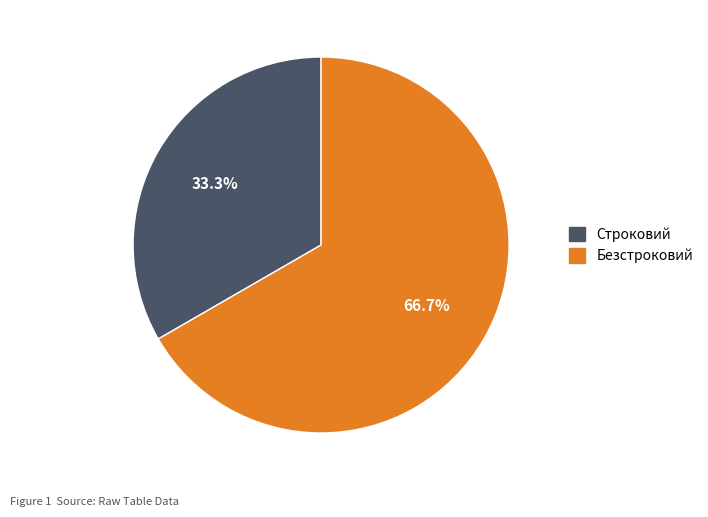

To the nearest percent, what is the combined percentage of Строковий and Безстроковий?

100%